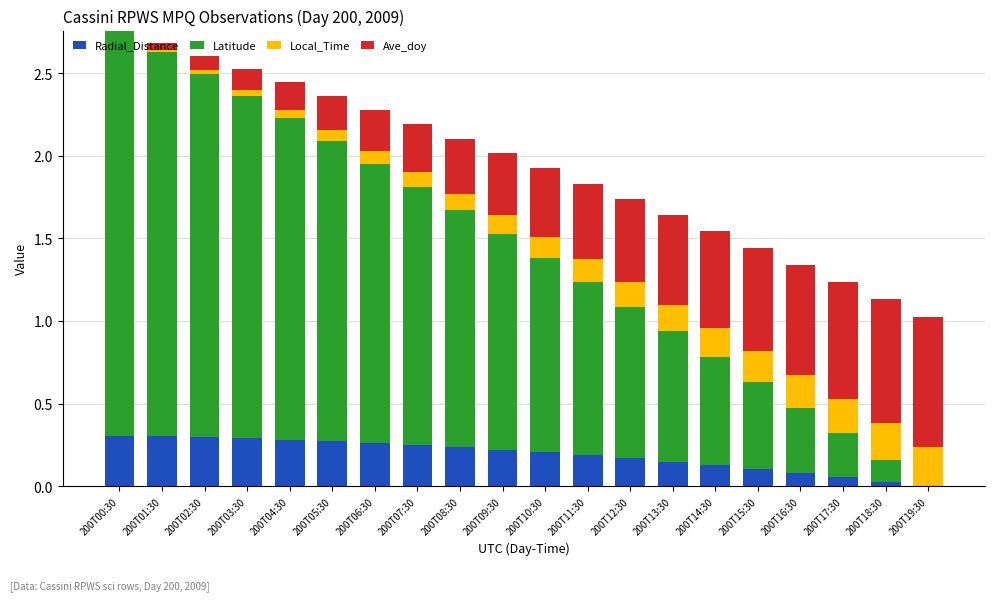

What is the total value across all series at 200T09:30?

2.0